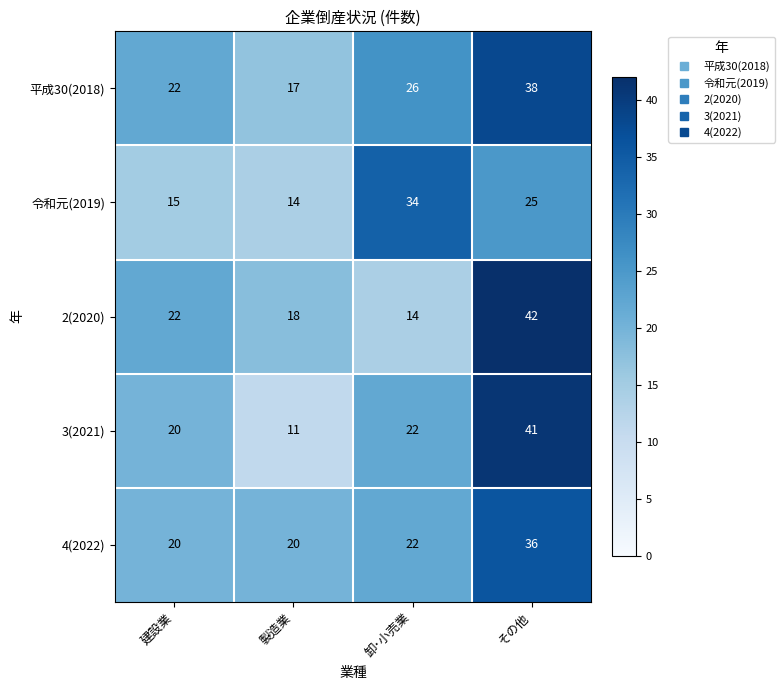

Between 製造業 and 卸･小売業, which series saw the biggest shift?

令和元(2019)